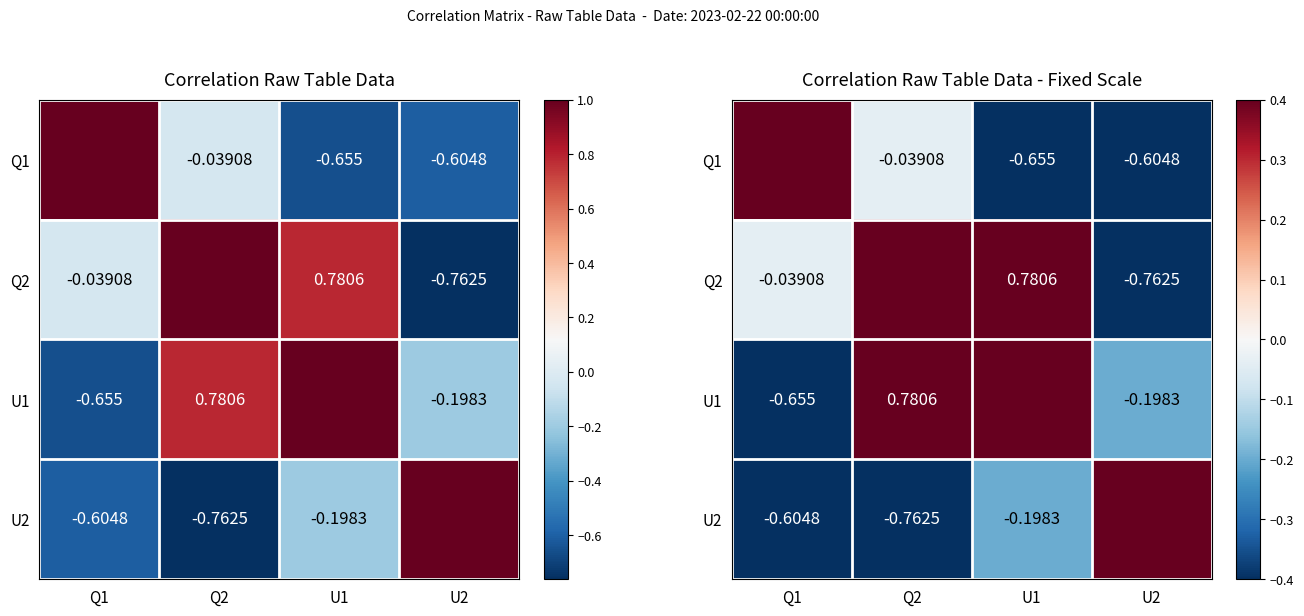

At which category does the chart reach its minimum across all series?

U2